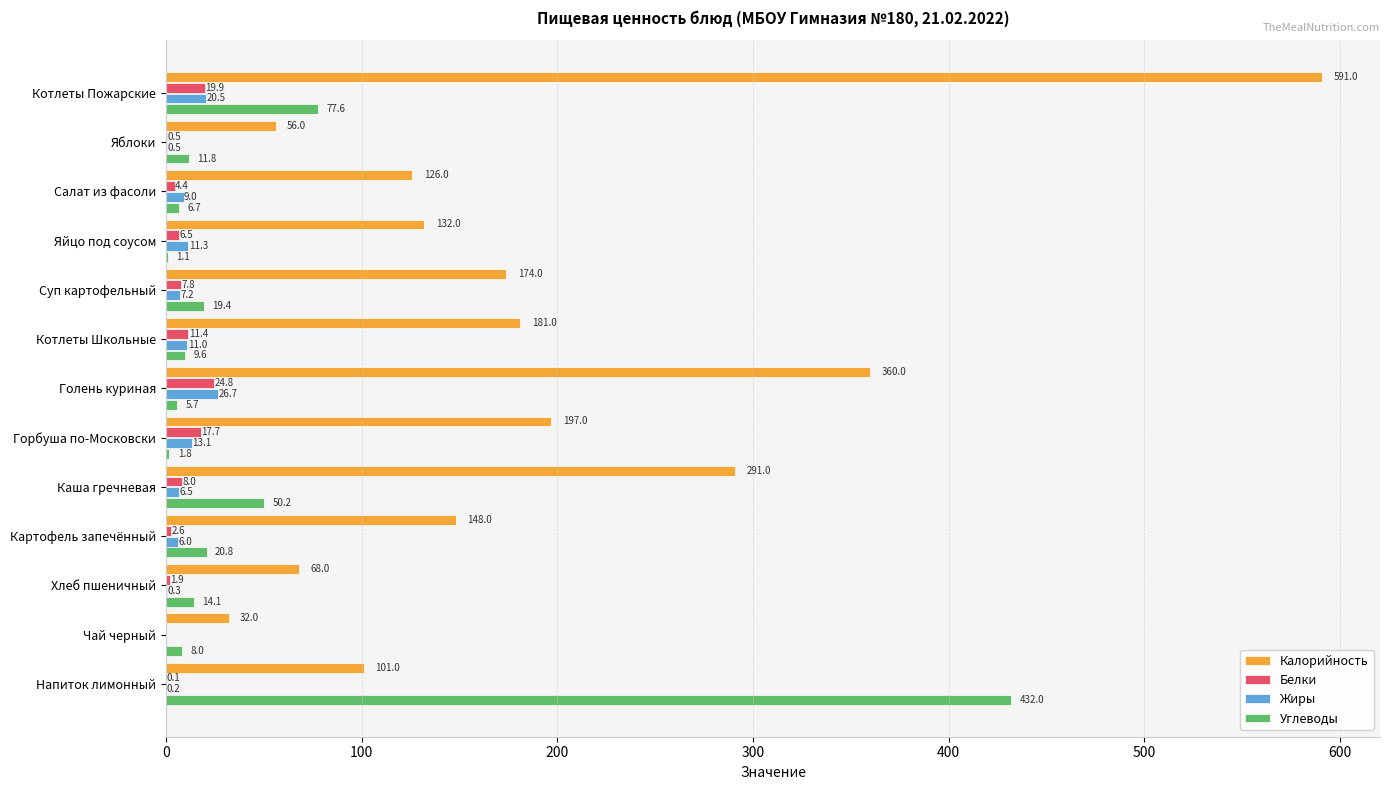

True or false: Углеводы has a value of 575.0 at Напиток лимонный.

False